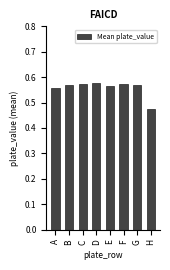

Where is the data nearest to the value 0?

H